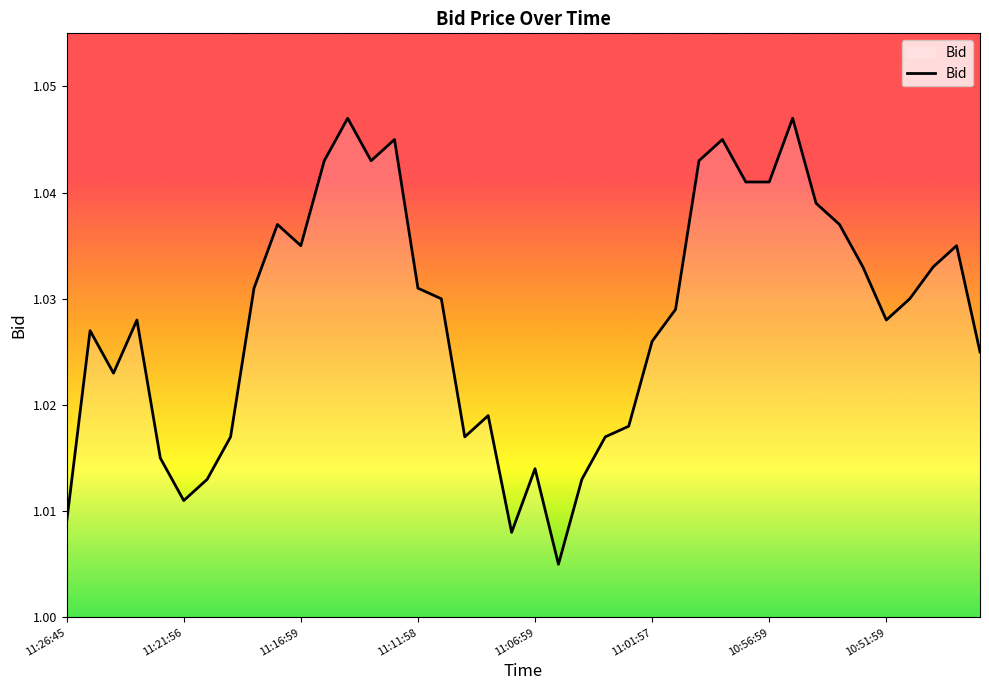

Does the chart have visible grid lines?

No